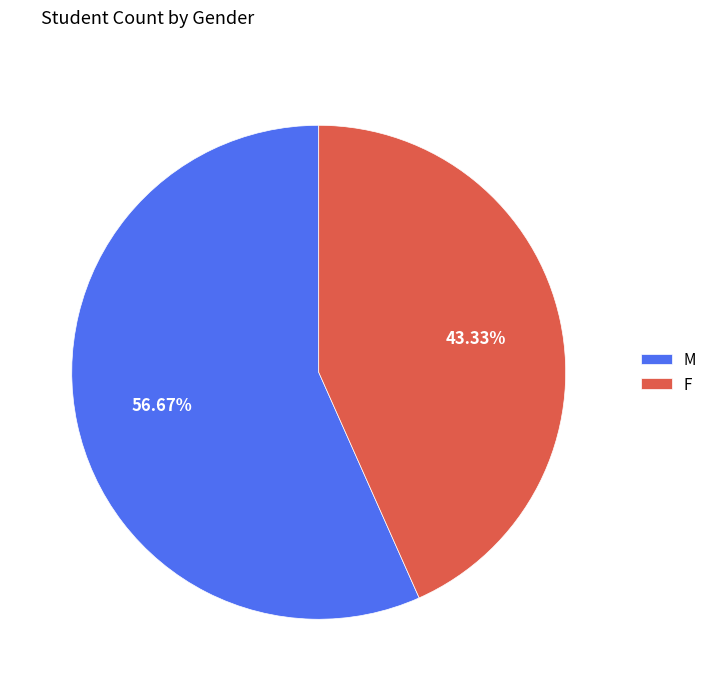

What is the largest slice in the pie chart?

M